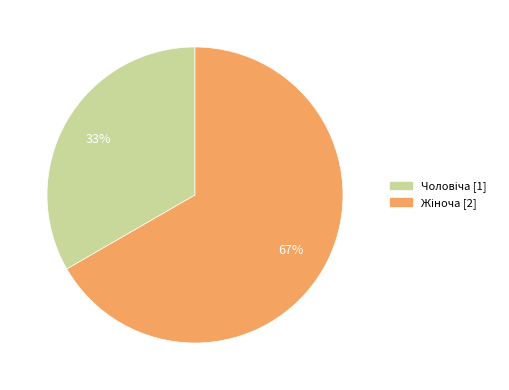

To the nearest percent, what is the average slice percentage?

50%